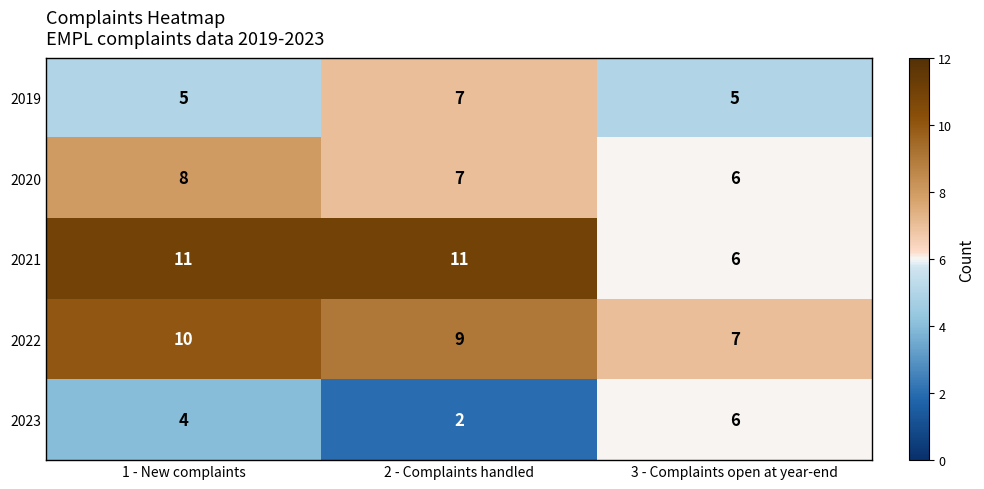

Which series has the largest total across all categories?

2021